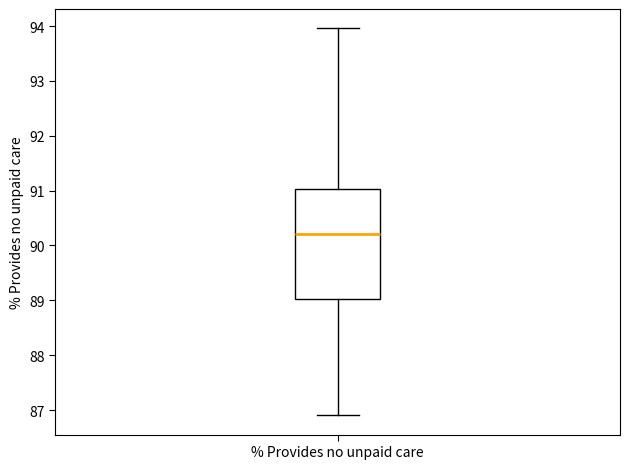

Where does the upper whisker of the box for % Provides no unpaid care end on the y-axis? The values are not printed on the chart, so give them approximately, as read against the axis.

94.0